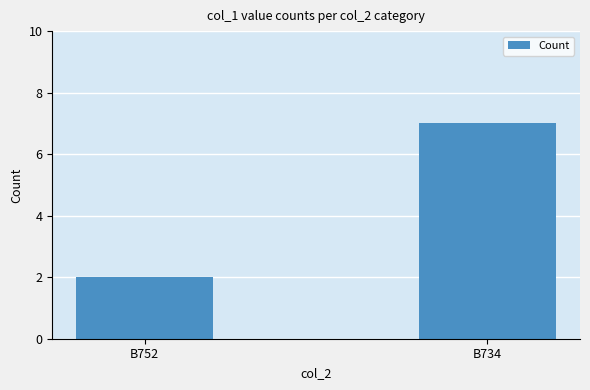

Is it true that the value at B734 is 7?

True